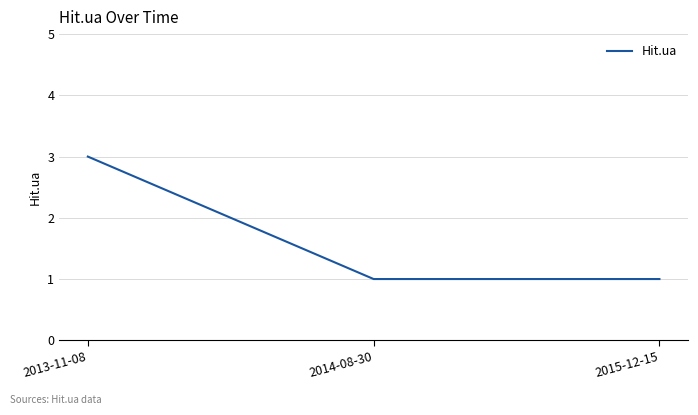

What is the smallest value displayed?

1